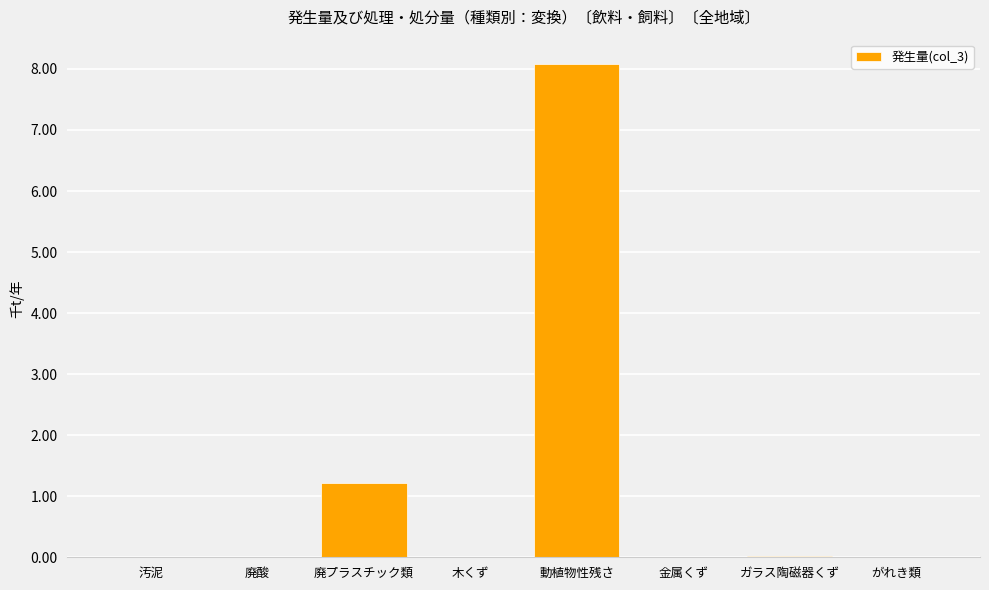

The value at 金属くず is 0.0. True or false?

True